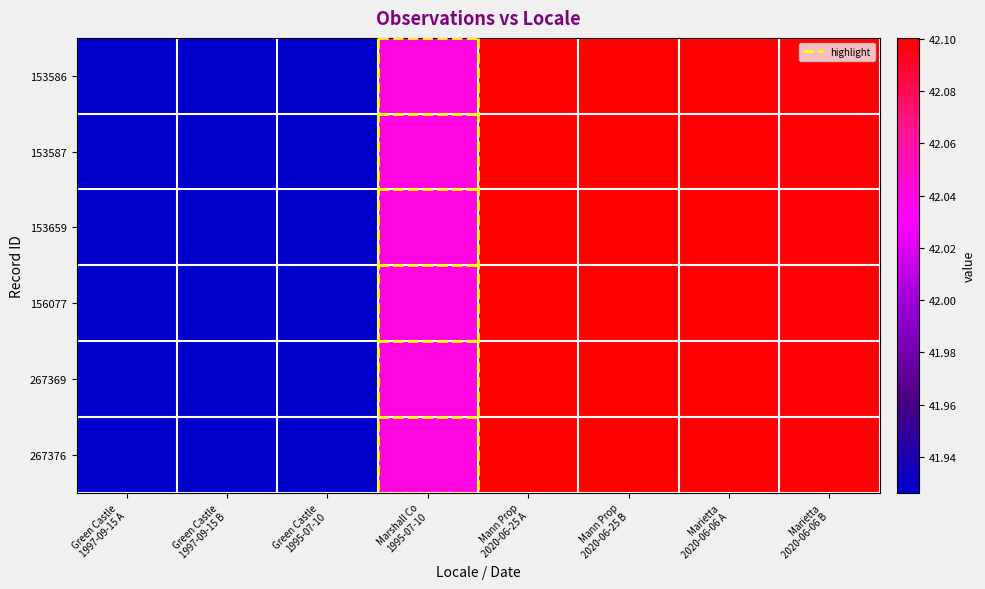

Reading left to right, extract all data points from this chart.

153586: 41.9	41.9	41.9	42.0	42.1	42.1	42.1	42.1
153587: 41.9	41.9	41.9	42.0	42.1	42.1	42.1	42.1
153659: 41.9	41.9	41.9	42.0	42.1	42.1	42.1	42.1
156077: 41.9	41.9	41.9	42.0	42.1	42.1	42.1	42.1
267369: 41.9	41.9	41.9	42.0	42.1	42.1	42.1	42.1
267376: 41.9	41.9	41.9	42.0	42.1	42.1	42.1	42.1